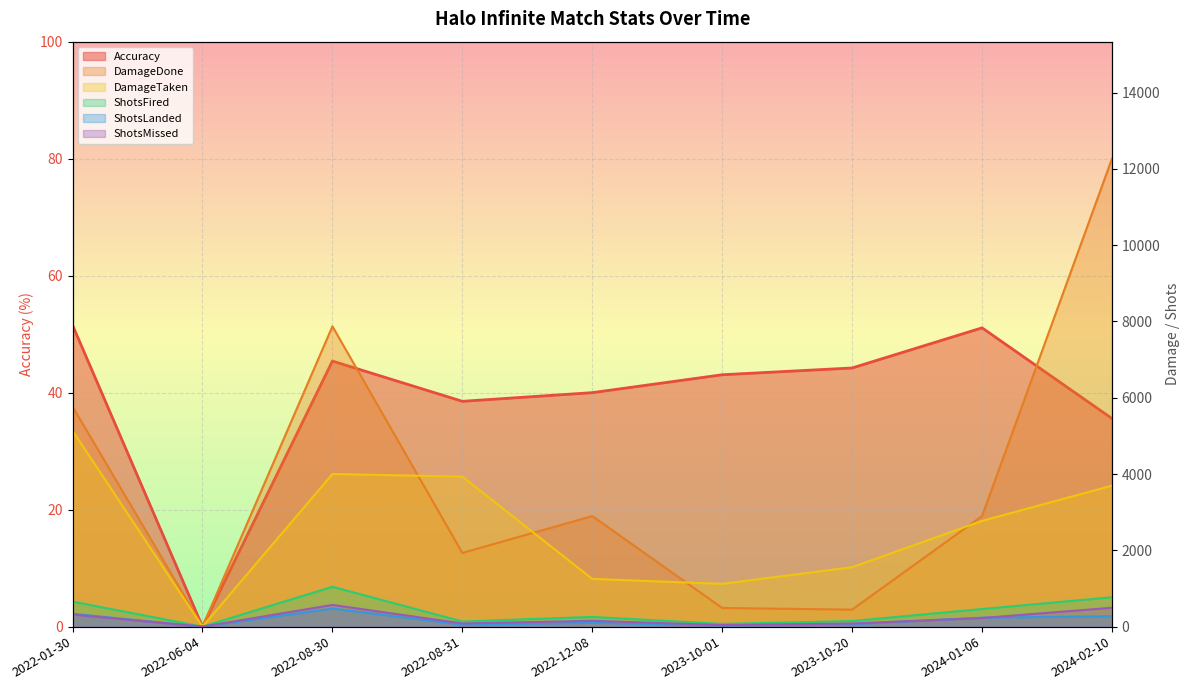

What is the sum of the ShotsFired values at 2024-02-10 and 2024-01-06?

1232.0